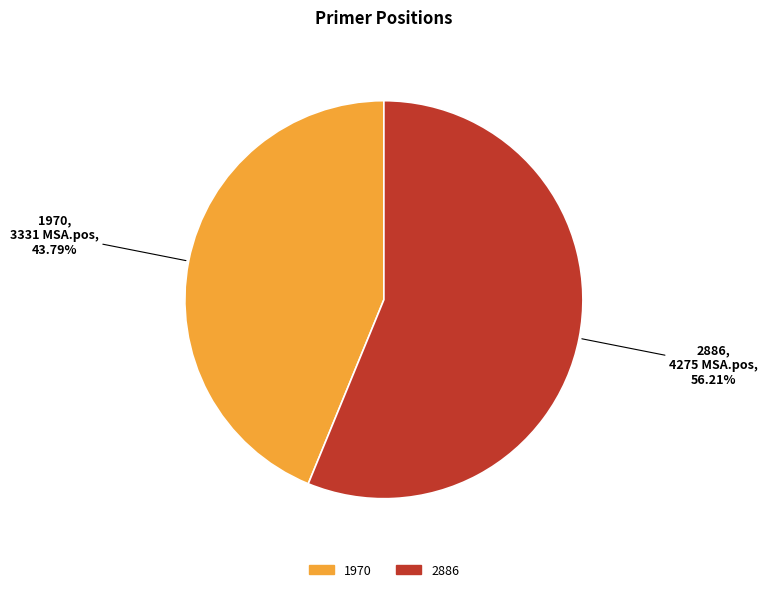

The 1970 slice represents 44% of the pie. True or false?

True